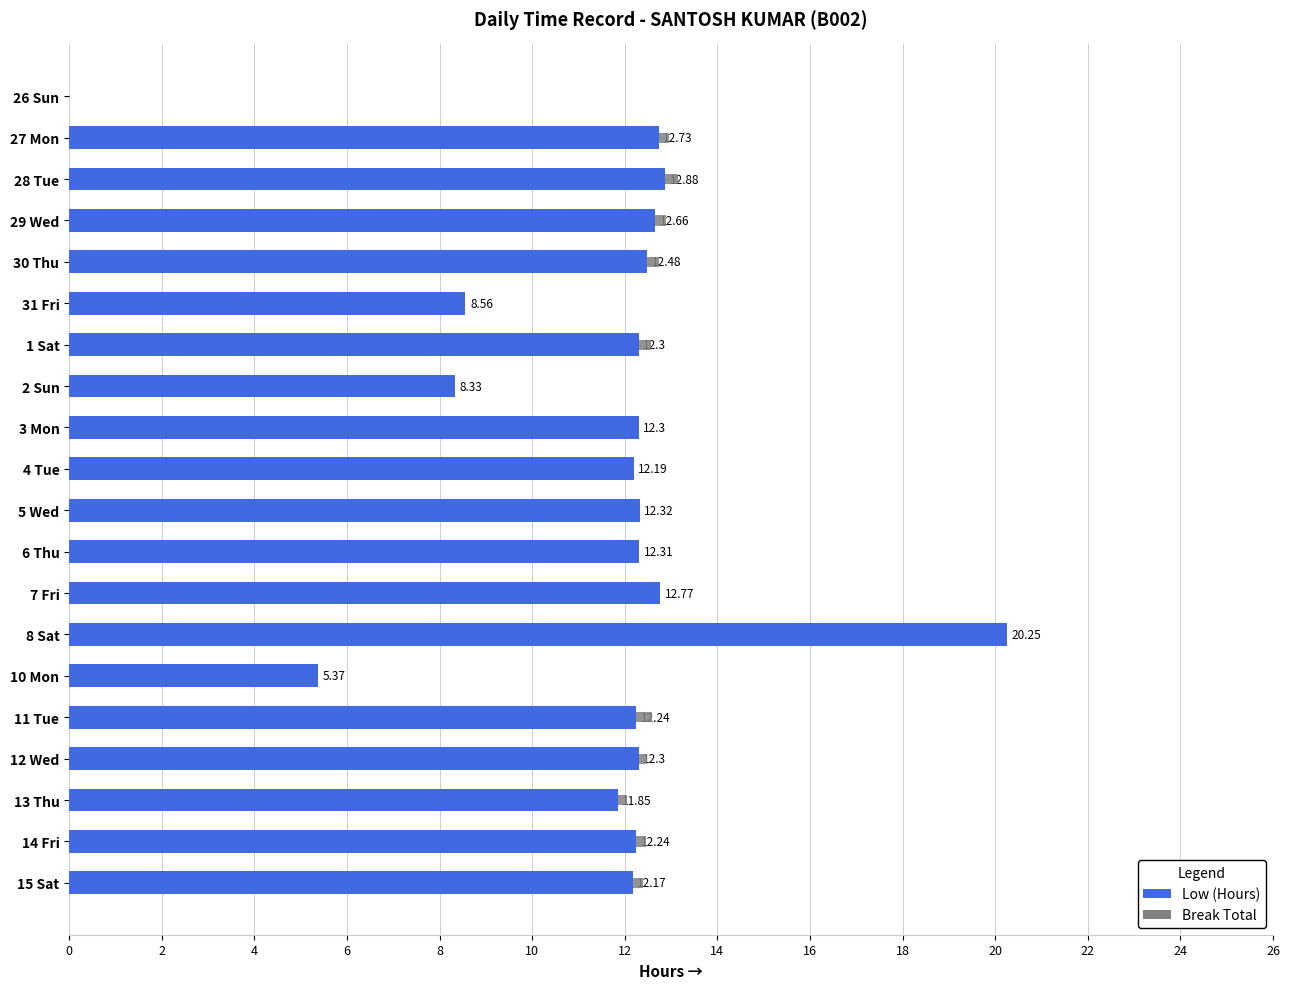

At which category is the sum across all series the highest?

8 Sat